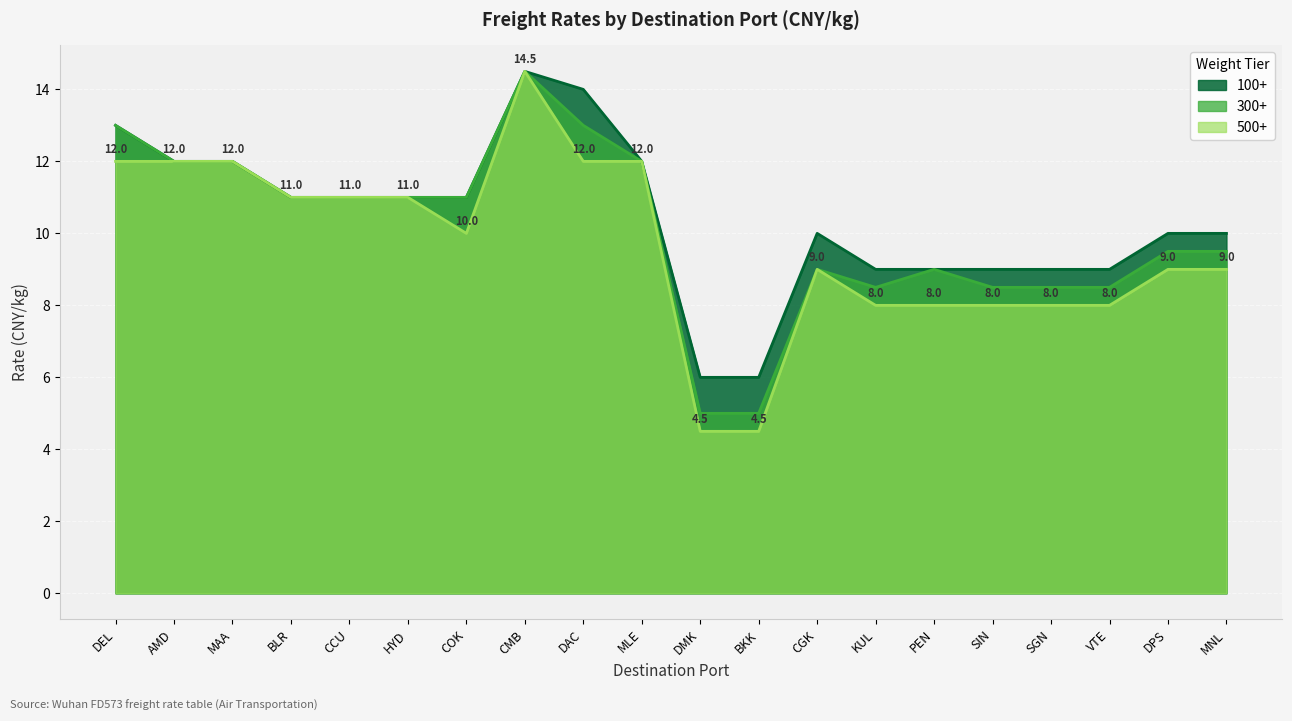

The 500+ series shows 8.0 at VTE. True or false?

True